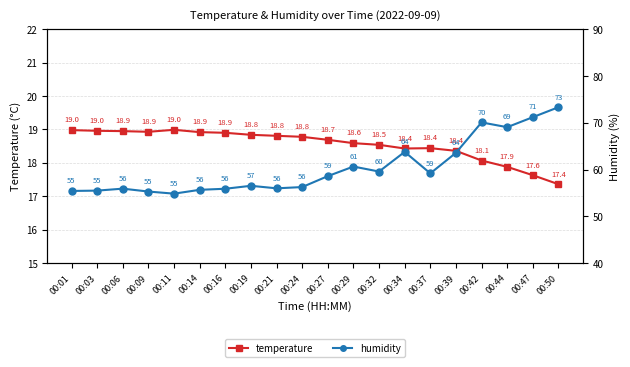

How many data points does each series have?

20